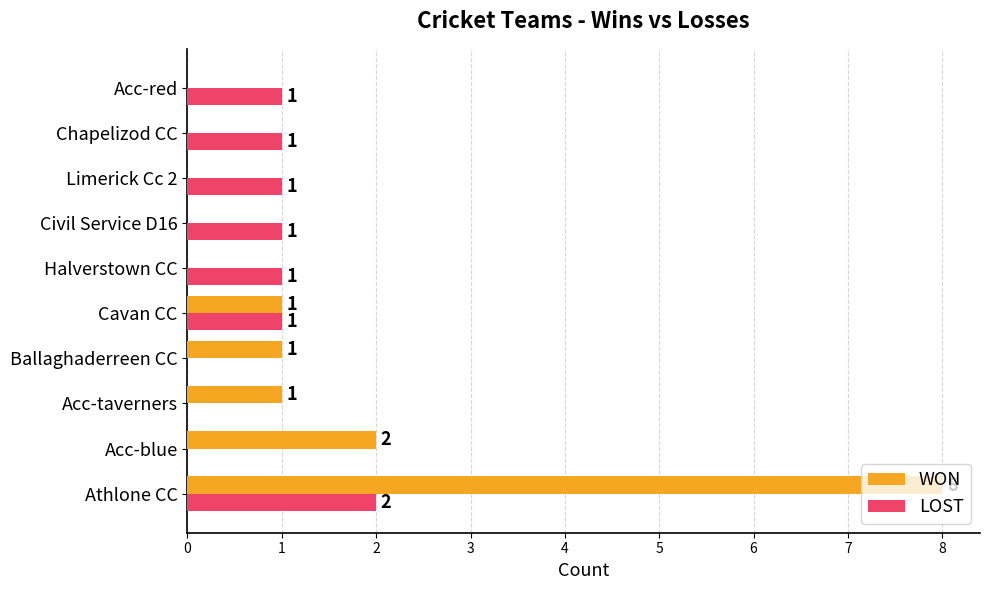

How many distinct data groups are displayed?

2